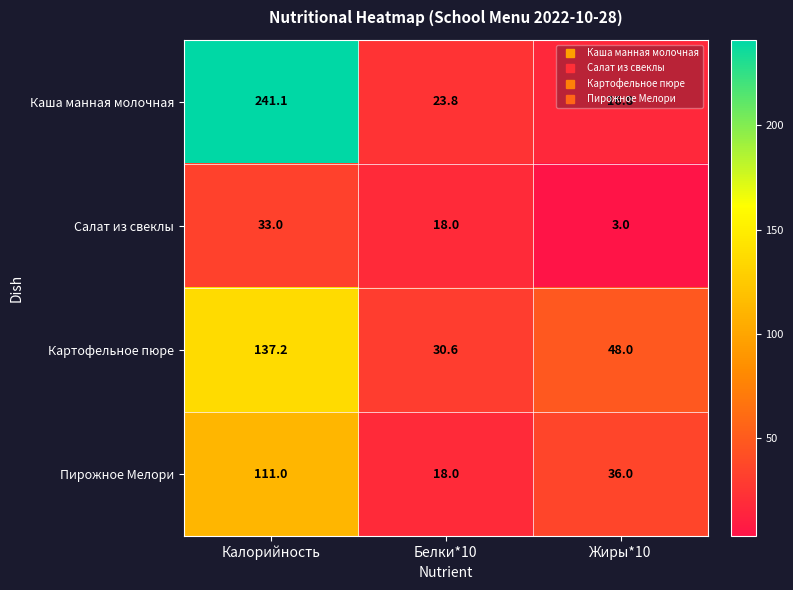

List the series in order of their peak value, highest first.

Каша манная молочная, Картофельное пюре, Пирожное Мелори, Салат из свеклы